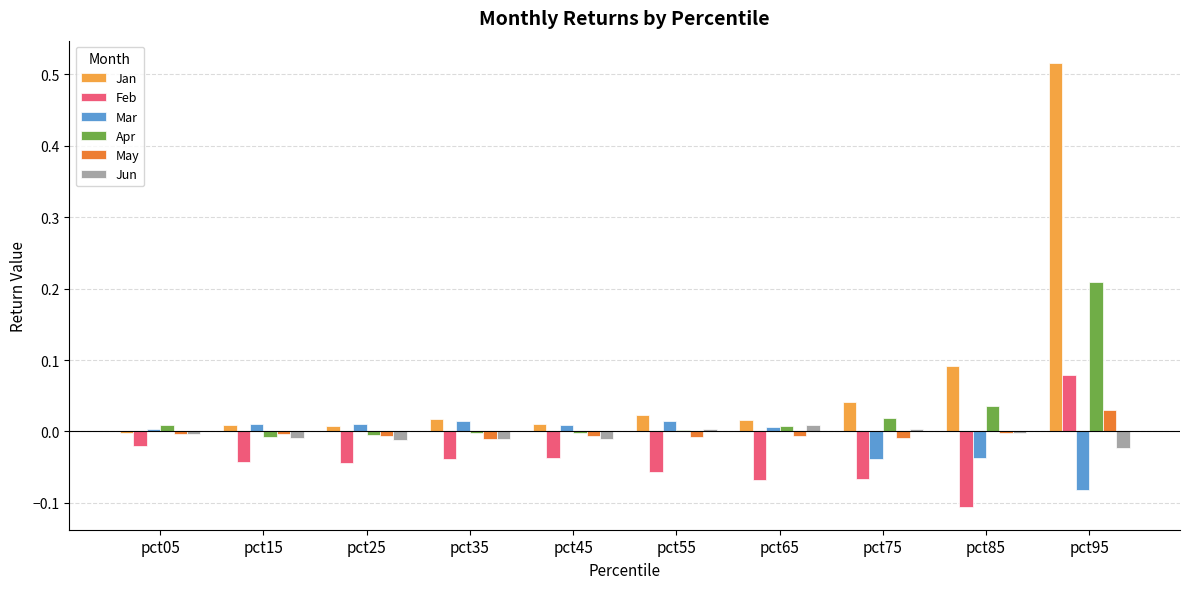

How many groups of bars are there?

10